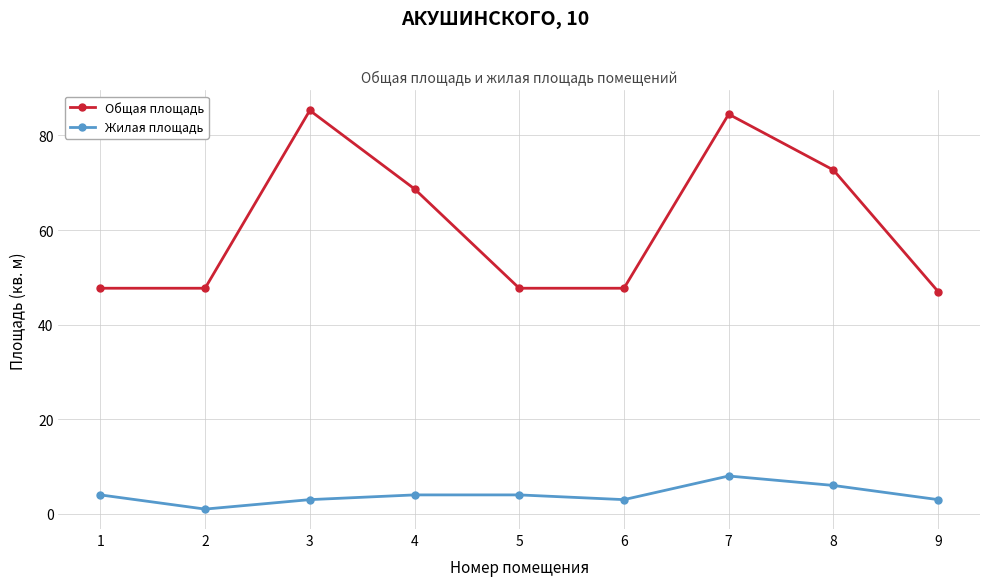

Which series has the widest spread of values?

Общая площадь